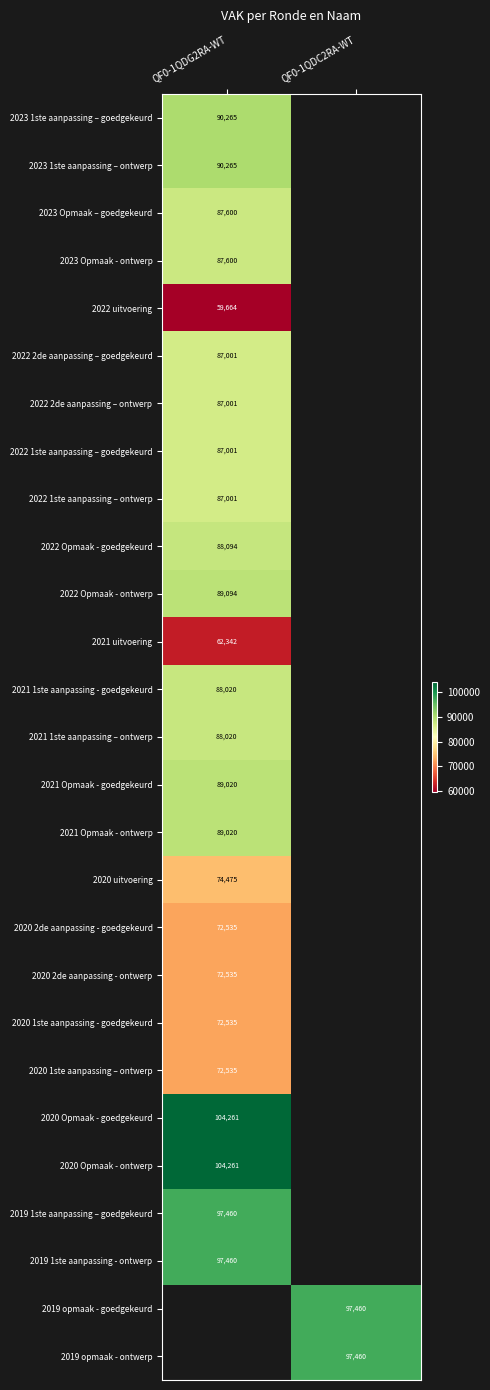

True or false: 2019 1ste aanpassing - ontwerp has a value of 97460 at QF0-1QDG2RA-WT.

True